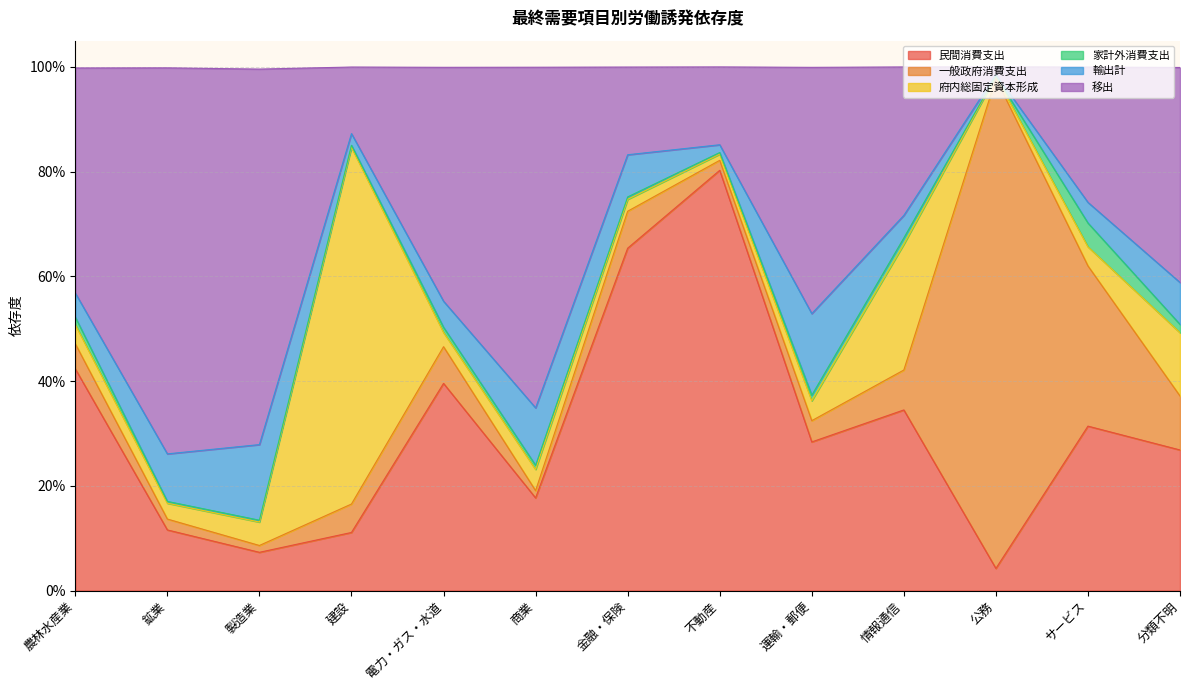

What is the label of the 5th point from the left?

電力・ガス・水道